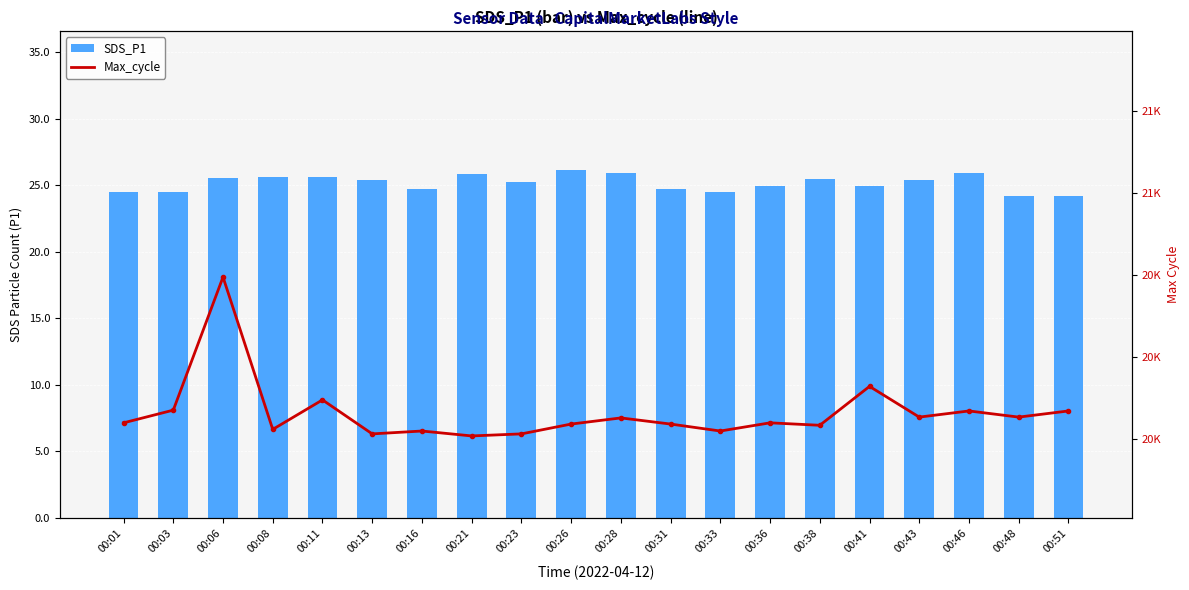

Reading left to right, transcribe all the data shown in this chart.

SDS_P1: 24.5	24.5	25.6	25.6	25.6	25.4	24.7	25.9	25.3	26.1	25.9	24.7	24.5	24.9	25.5	25.0	25.4	25.9	24.2	24.2
Max_cycle: 20439.0	20470.0	20795.0	20423.0	20495.0	20412.0	20419.0	20407.0	20412.0	20436.0	20451.0	20436.0	20419.0	20439.0	20433.0	20528.0	20453.0	20468.0	20453.0	20468.0